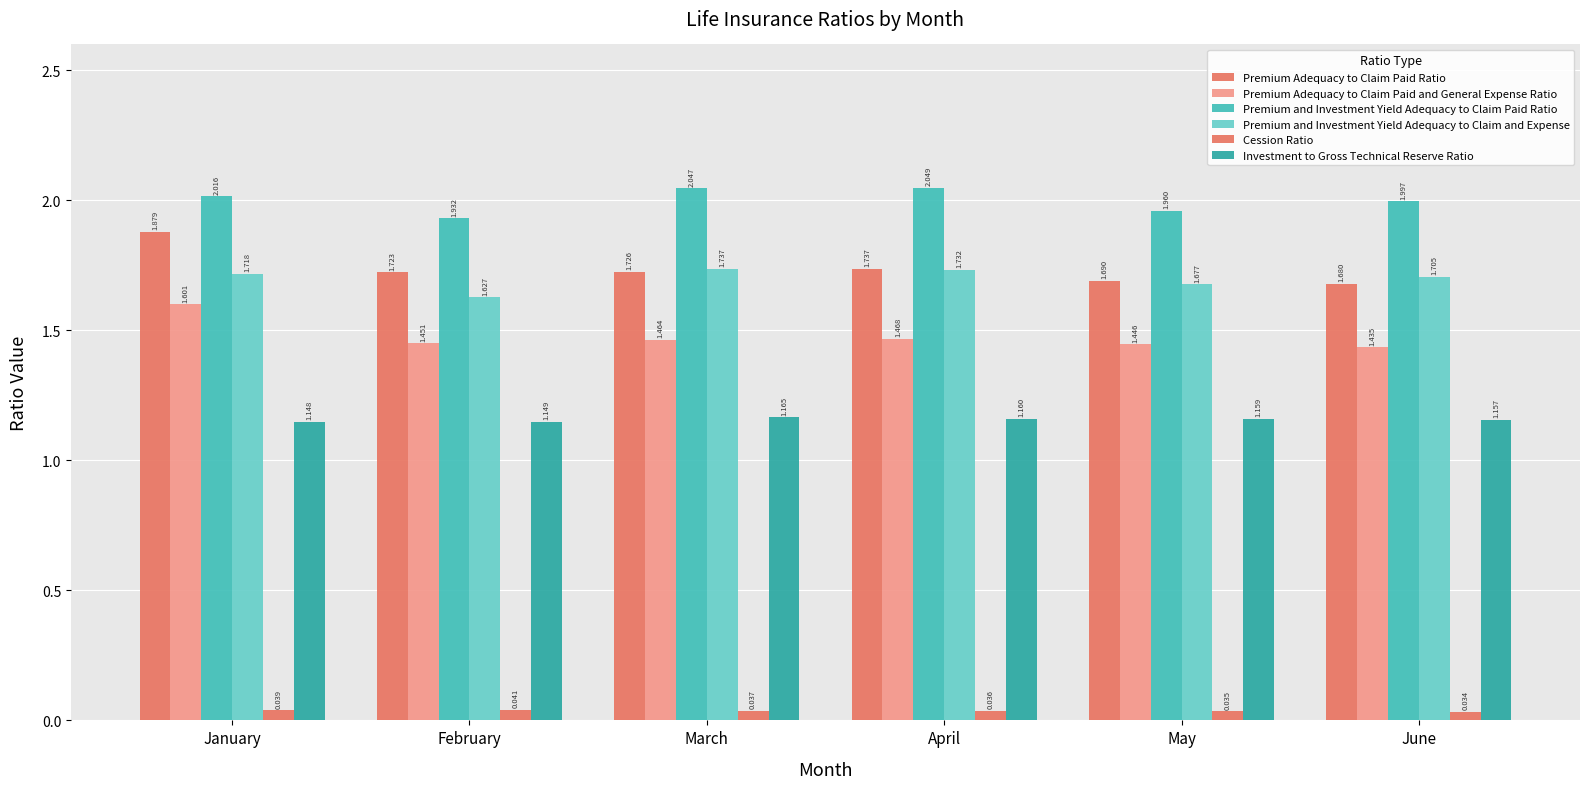

Which series changed the most between March and June?

Premium and Investment Yield Adequacy to Claim Paid Ratio